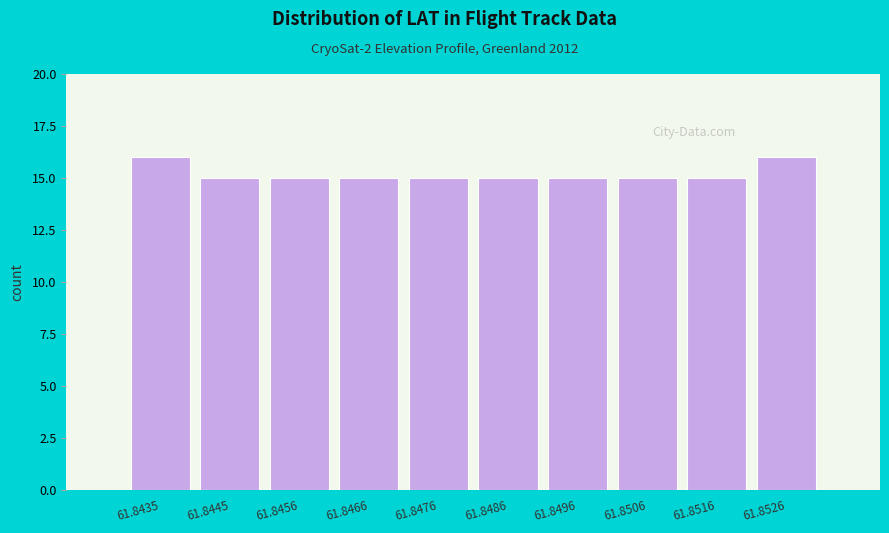

Reading left to right, list all the values displayed in this chart.

61.8435=16	61.8445=15	61.8456=15	61.8466=15	61.8476=15	61.8486=15	61.8496=15	61.8506=15	61.8516=15	61.8526=16